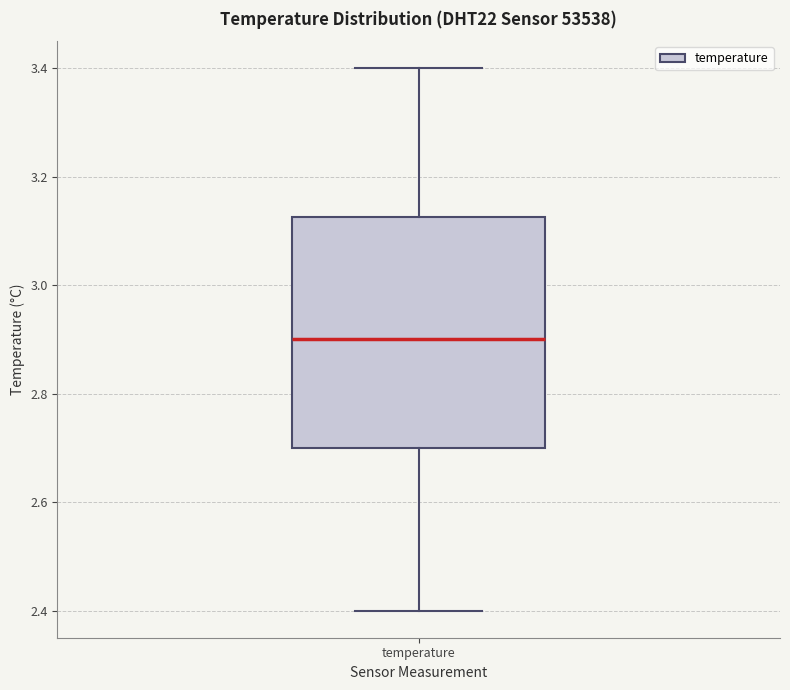

Where is the upper edge of the box for temperature on the y-axis? The values are not printed on the chart, so give them approximately, as read against the axis.

3.12